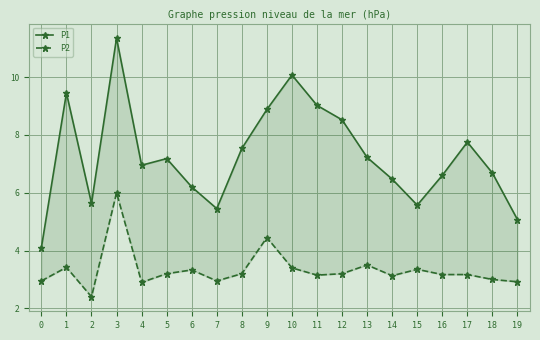

What value does the P1 series have at 2?

5.6